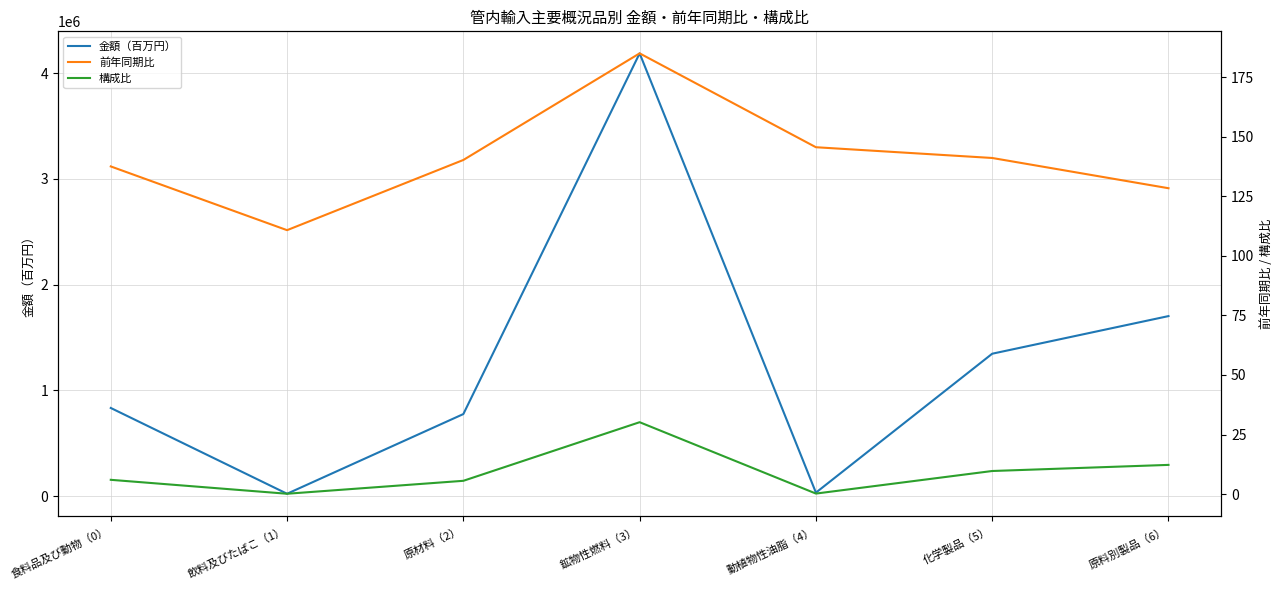

What is the sum of the 金額（百万円） values at 食料品及び動物（0） and 動植物性油脂（4）?

865143.1